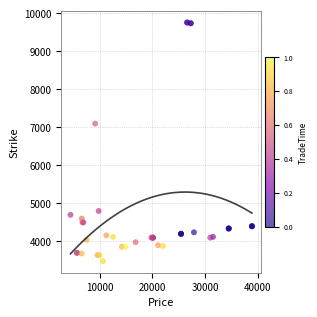

What Y value in the scatter plot is closest to 6620?

7100